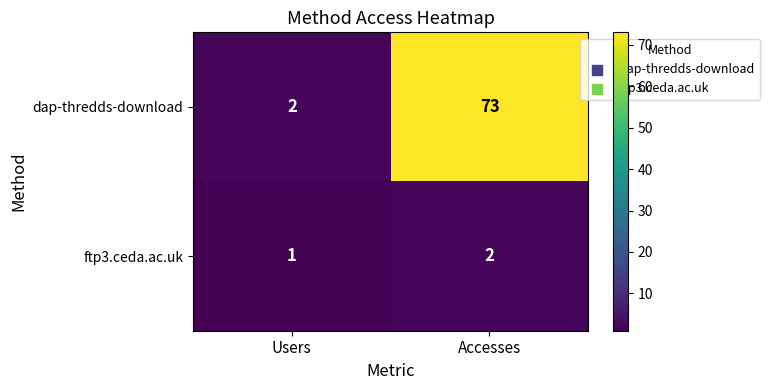

Where is dap-thredds-download nearest to the value 37?

Users